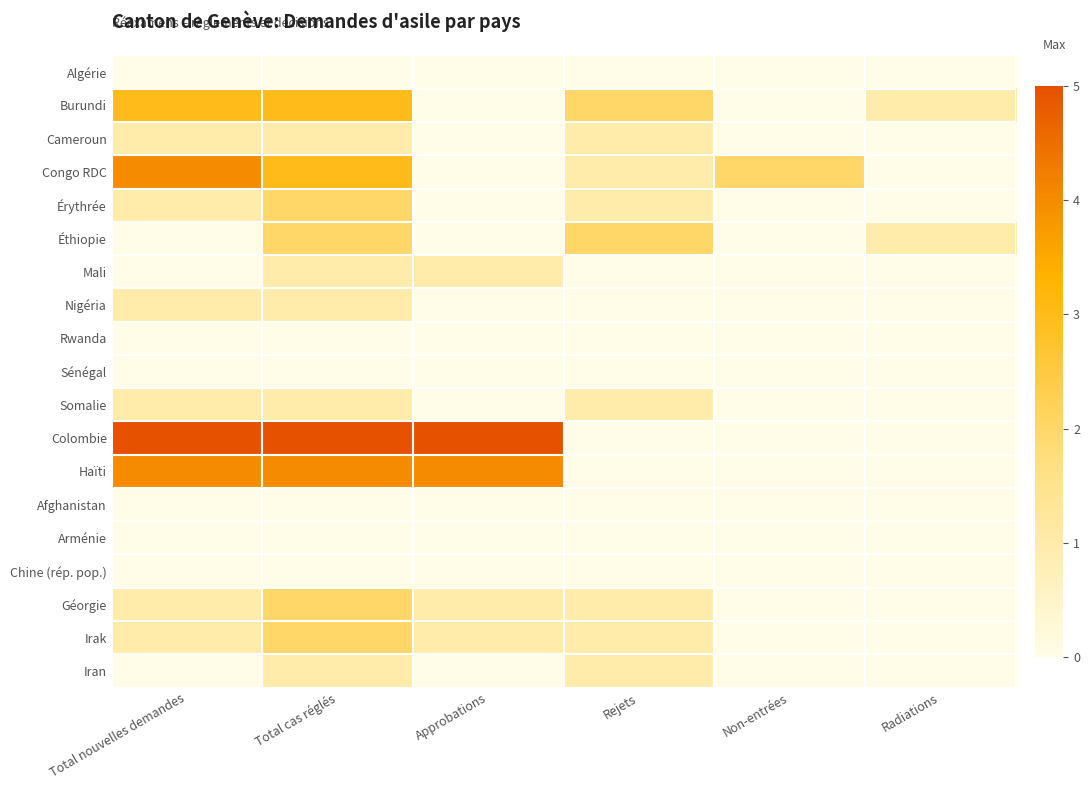

How many data points does each series have?

6